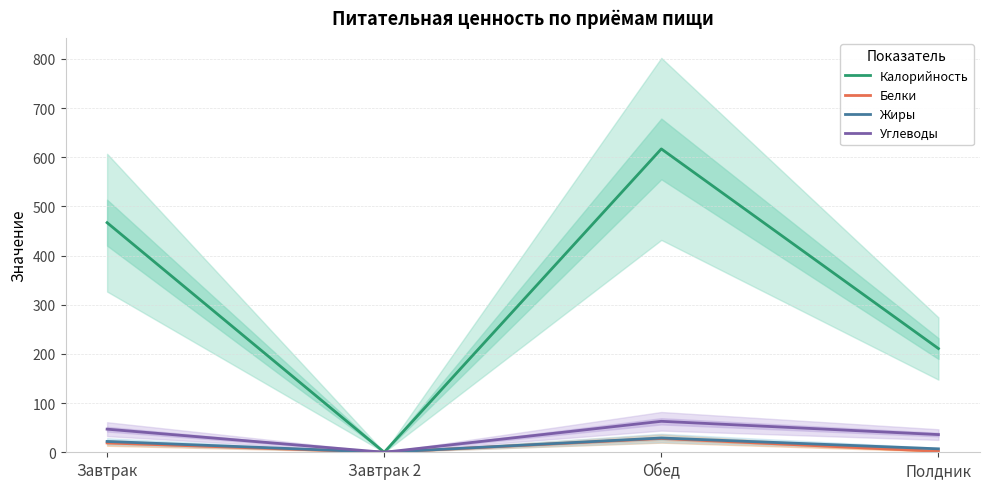

Is it true that Калорийность equals 61 at Полдник?

False